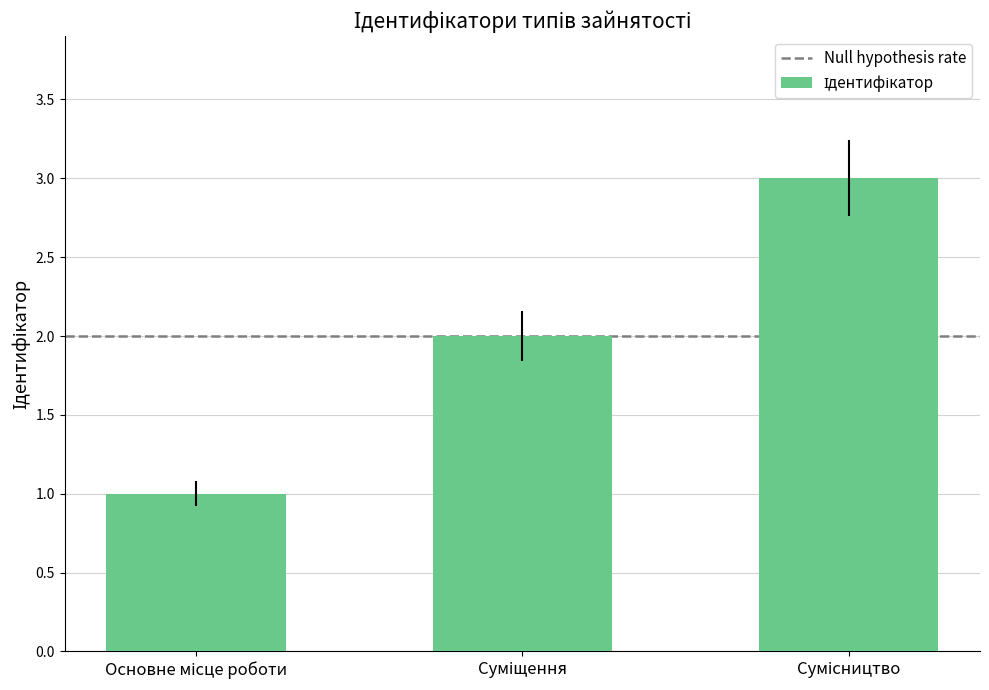

What is the maximum value shown in the chart?

3